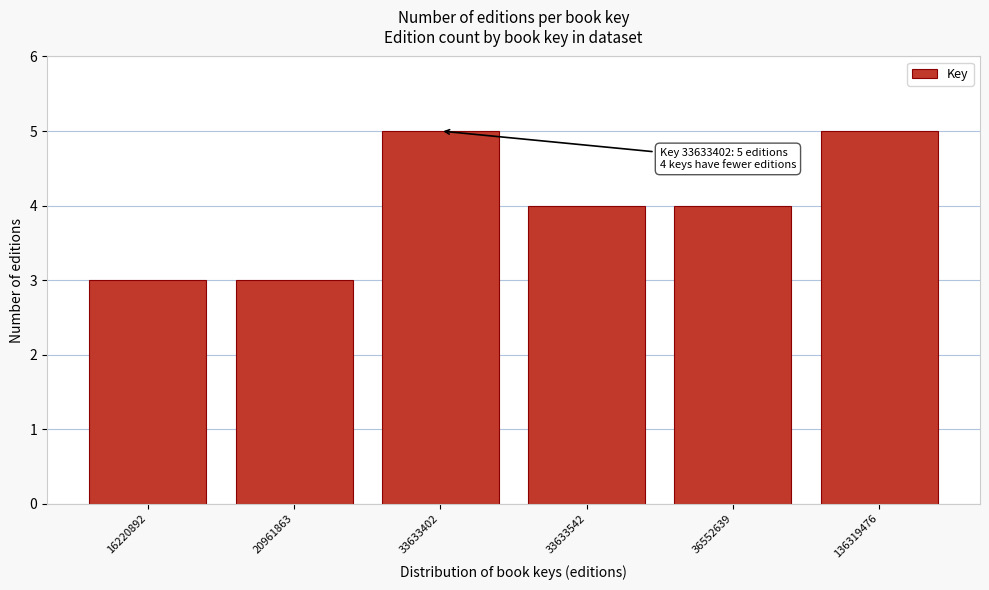

Reading right to left, list all the values displayed in this chart.

136319476=5	36552639=4	33633542=4	33633402=5	20961863=3	16220892=3